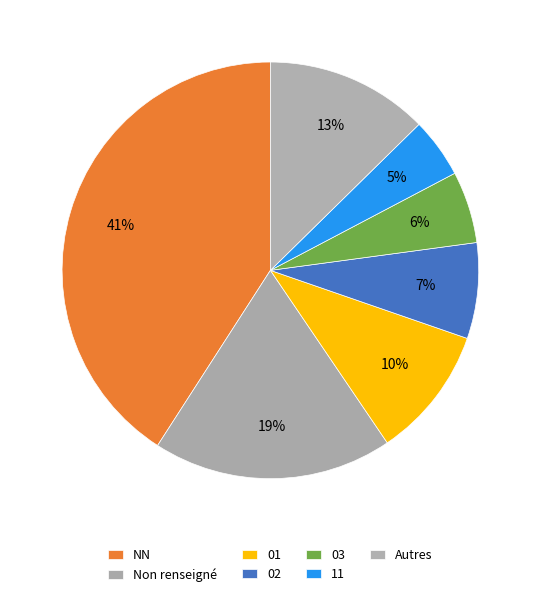

To the nearest percent, what portion does NN represent?

41%